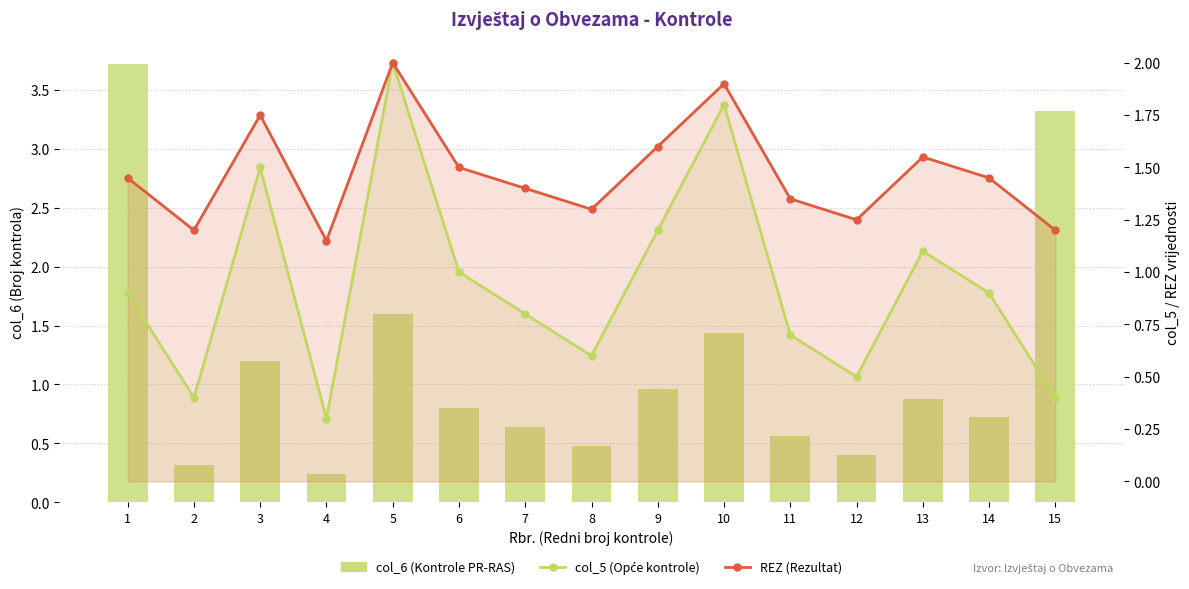

Rank the series at 10 from lowest to highest value.

col_6, col_5, REZ